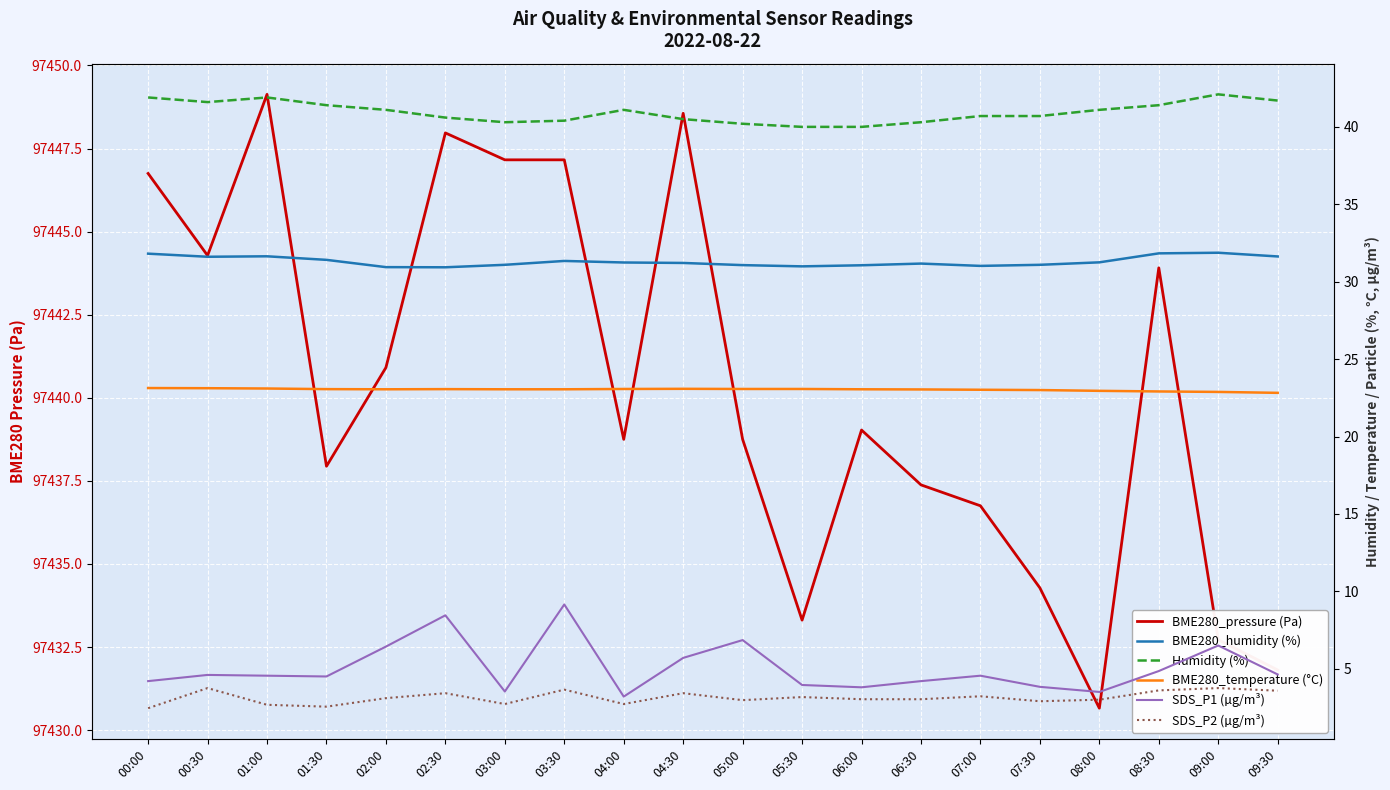

Does the chart display data point markers on the line(s)?

No